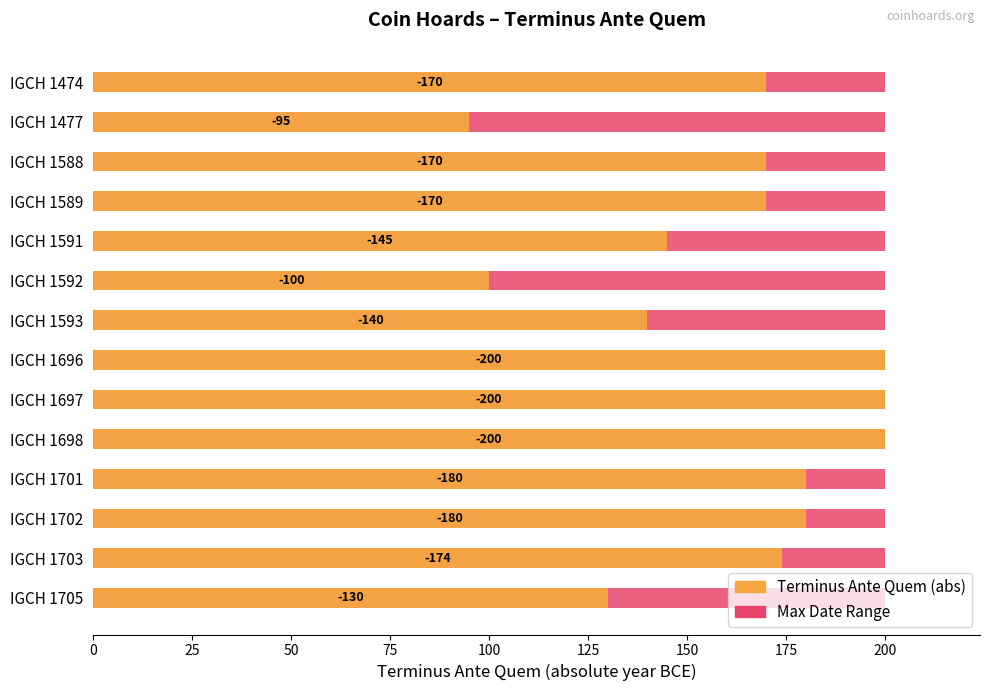

Rank the series by their maximum value, from highest to lowest.

Terminus Ante Quem (abs), Max Date Range